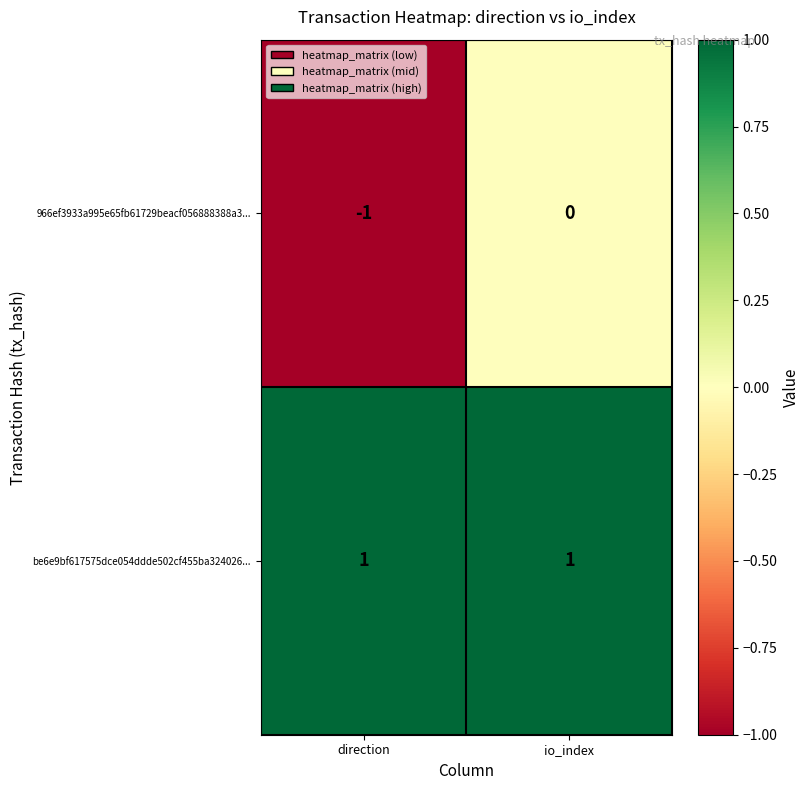

Which series has the widest spread of values?

966ef3933a995e65fb61729beacf056888388a3...